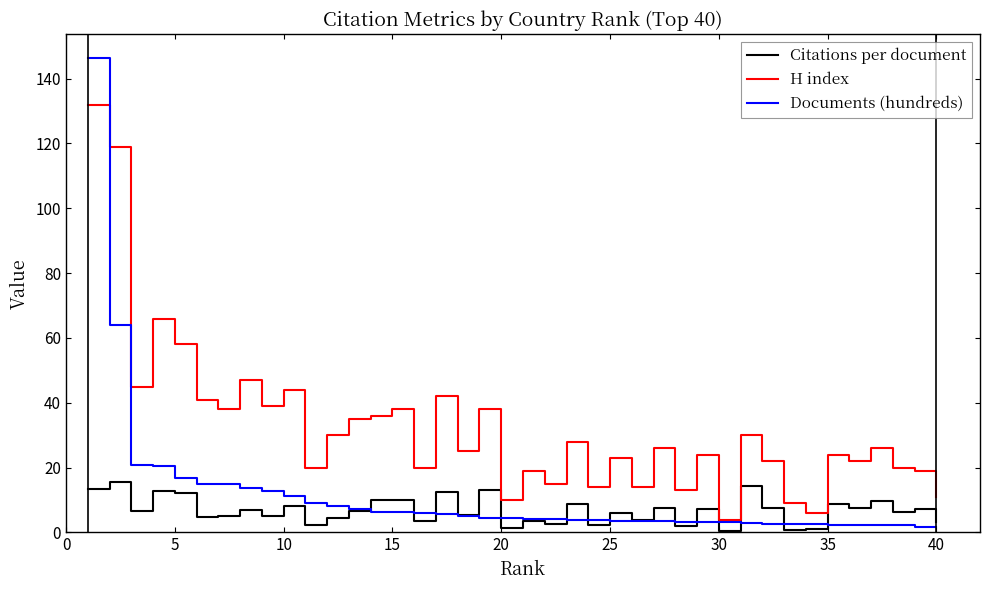

Rank the series by their average value, from lowest to highest.

Citations per document, Documents (hundreds), H index